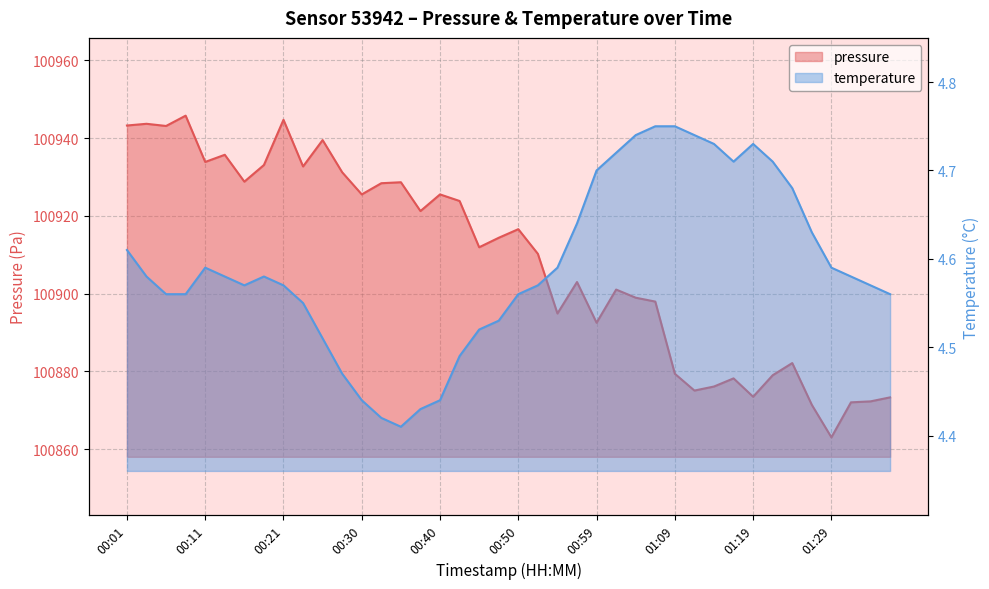

What is the spread (max minus min) of values at 01:34?

100867.7